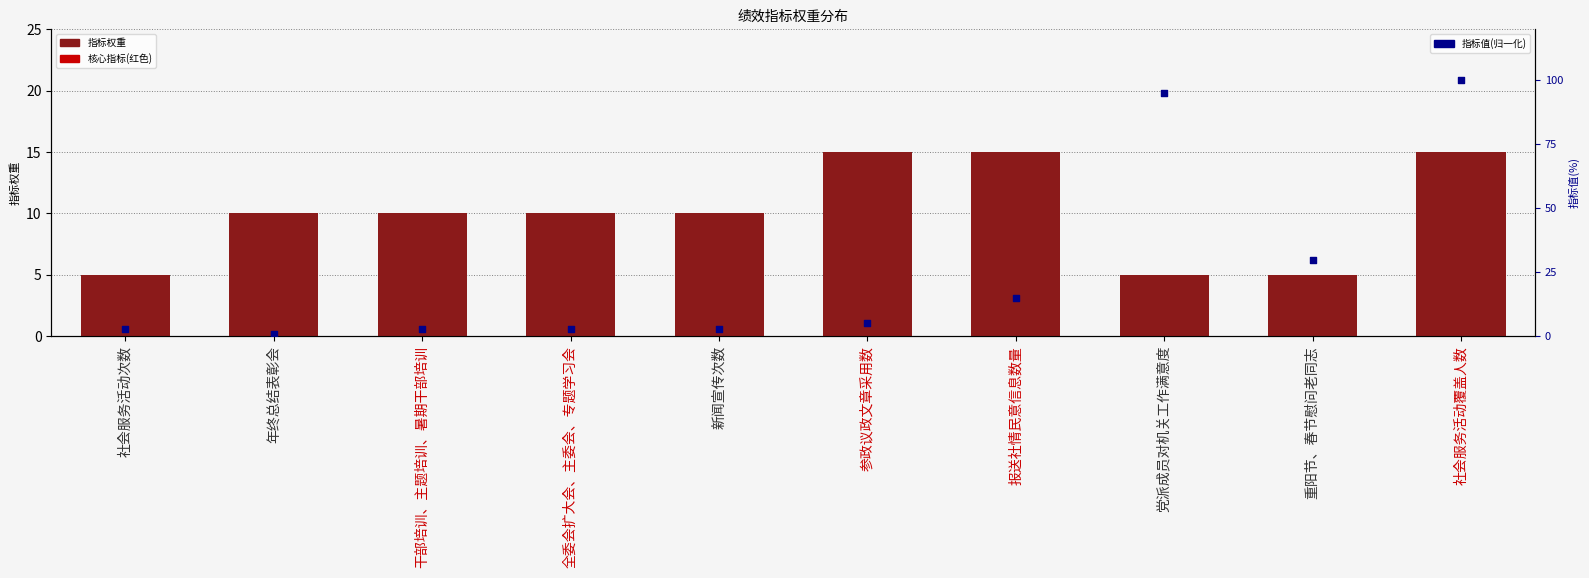

At which category is the sum across all series the highest?

社会服务活动覆盖人数